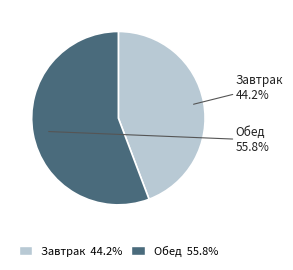

To the nearest percent, what percentage of the pie is Обед?

56%